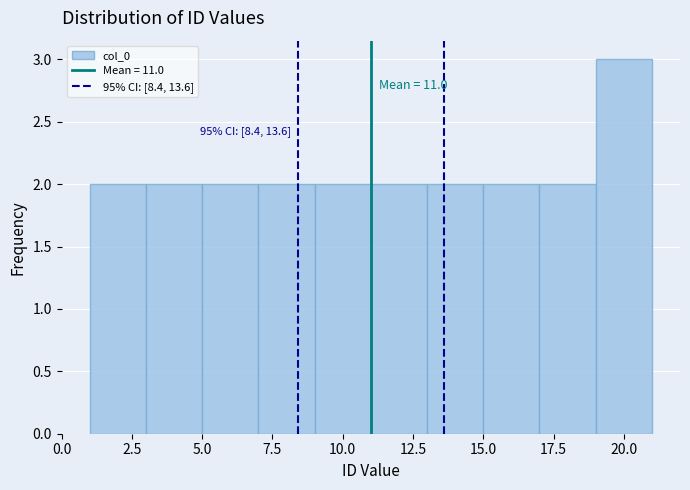

Which range on the x-axis has the tallest bar?

19 to 21